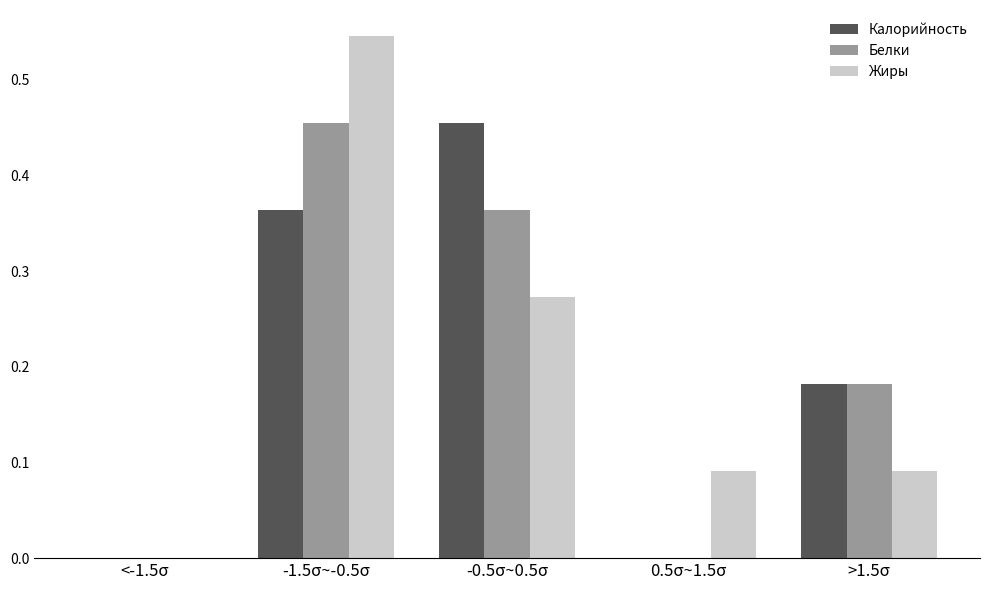

Is it true that Белки equals 0.3 at <-1.5σ?

False